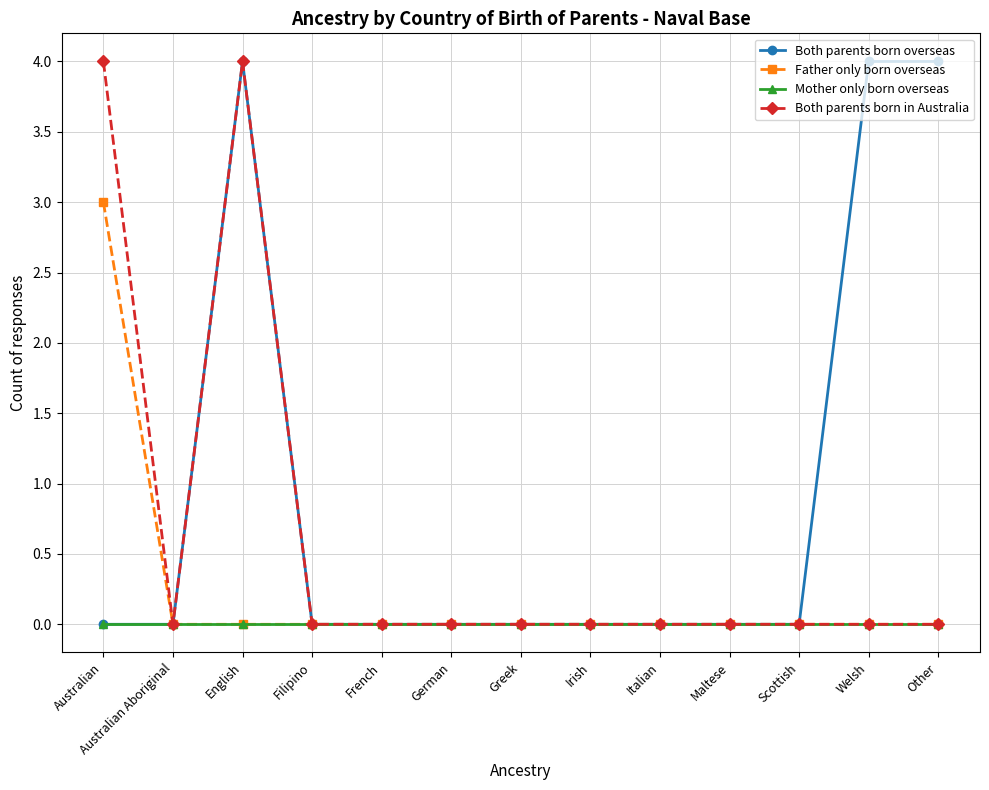

True or false: Both parents born overseas has more than 0 interior local peaks.

True